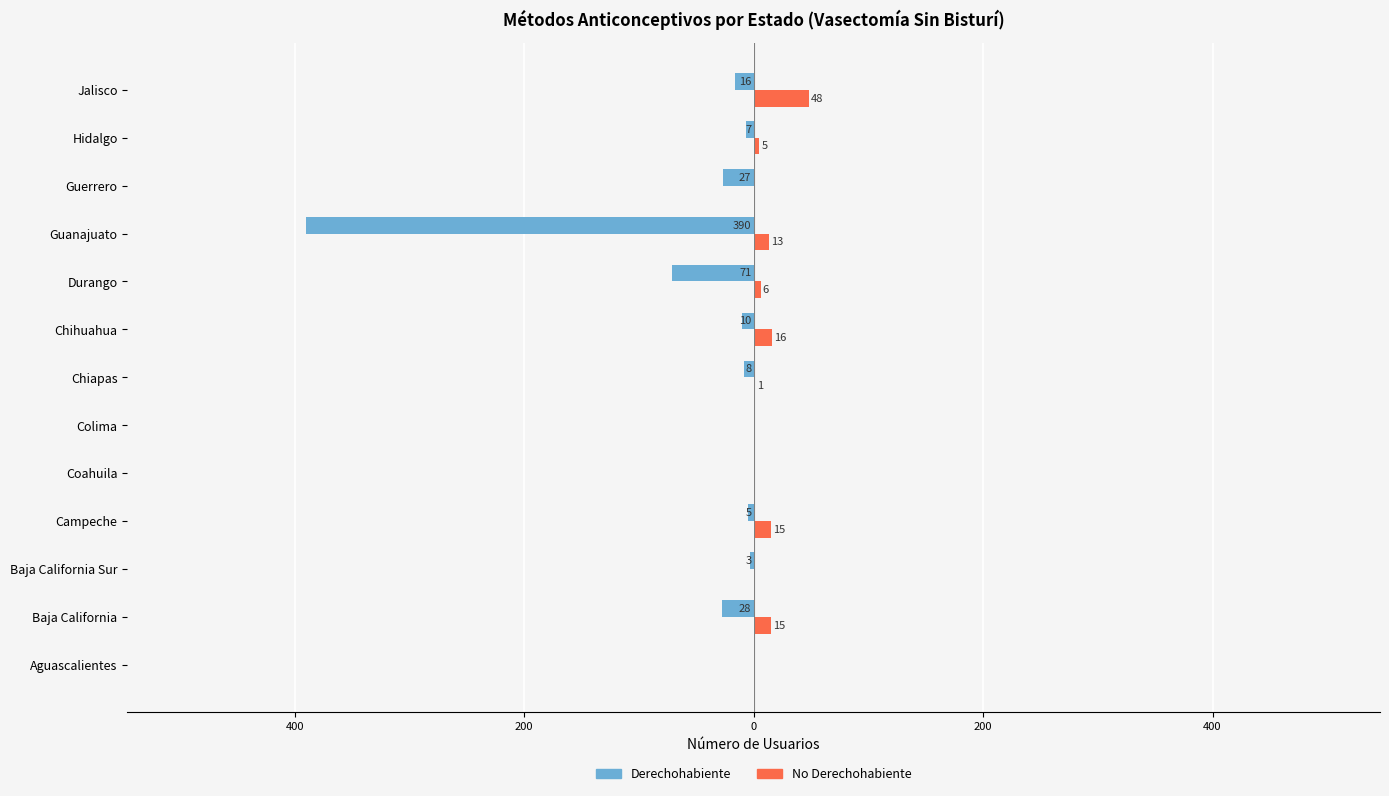

What are all the series names shown in the legend?

Derechohabiente, No Derechohabiente